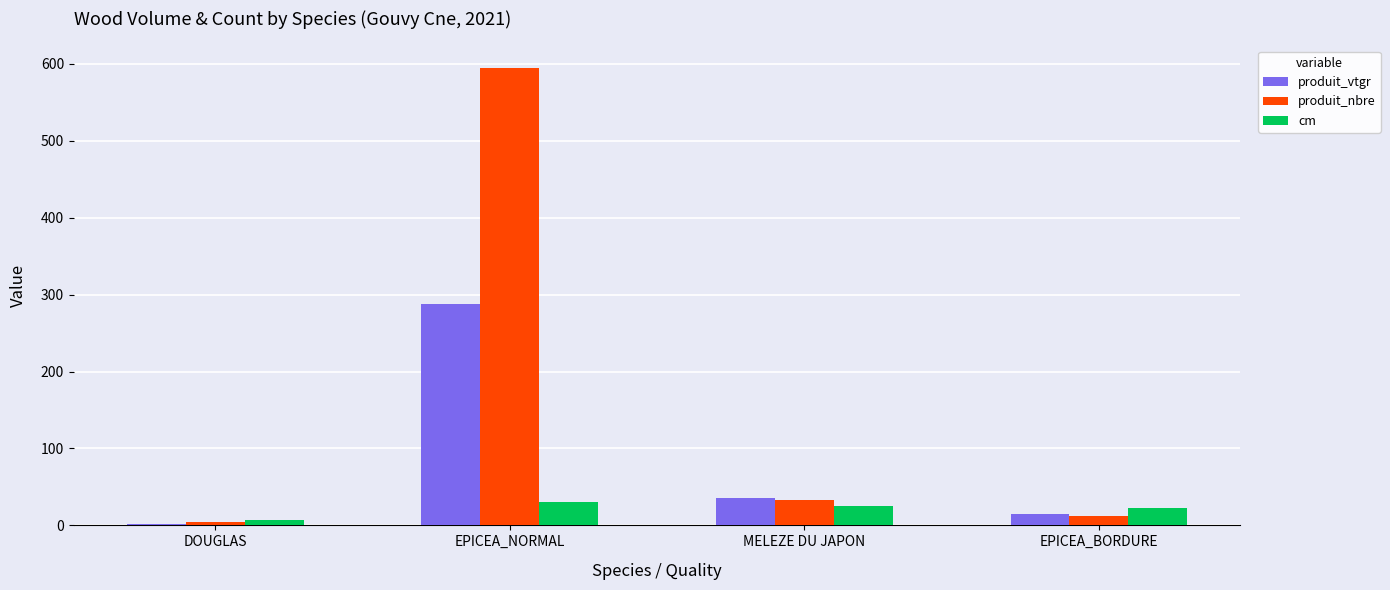

Which series has the largest total across all categories?

produit_nbre